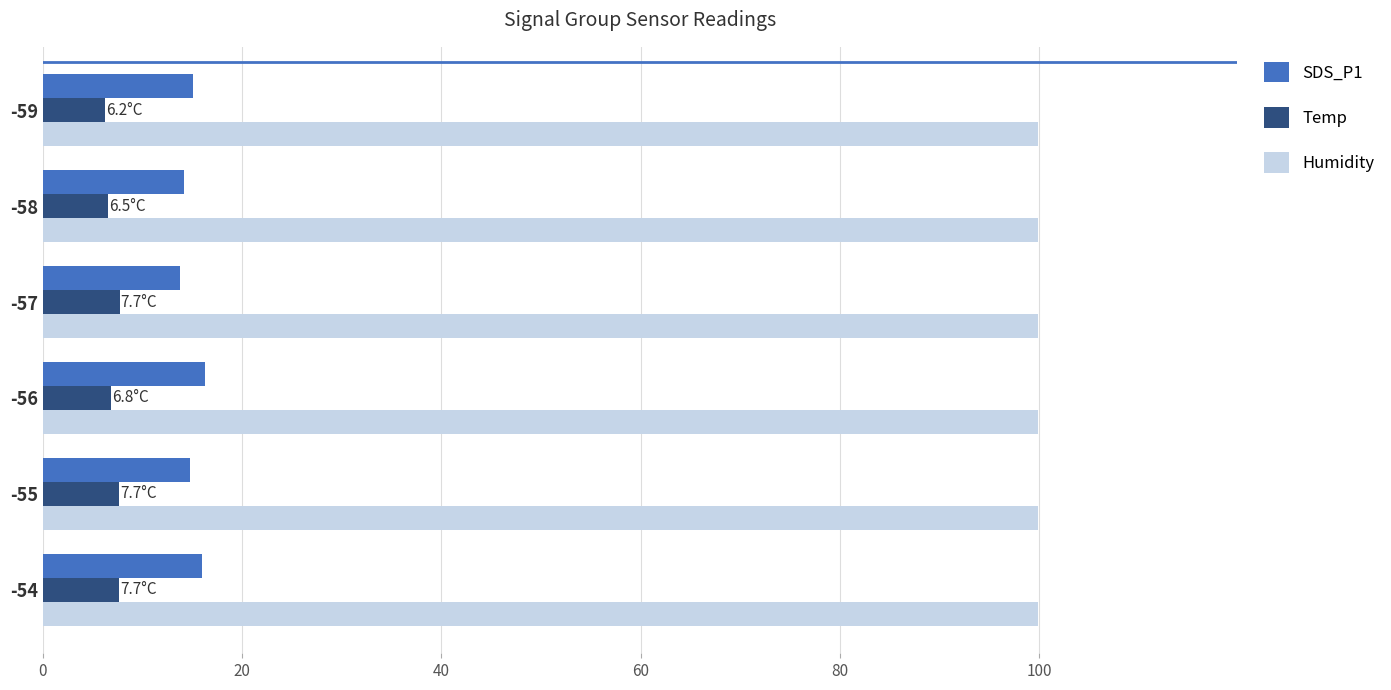

What is the smallest value displayed?

6.2